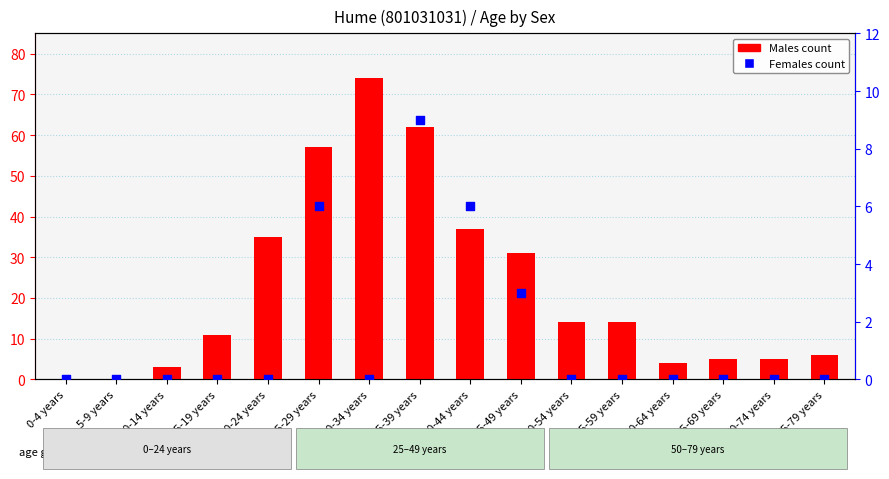

Is the value of Males count at 75-79 years greater than the value of Females count at 65-69 years?

Yes